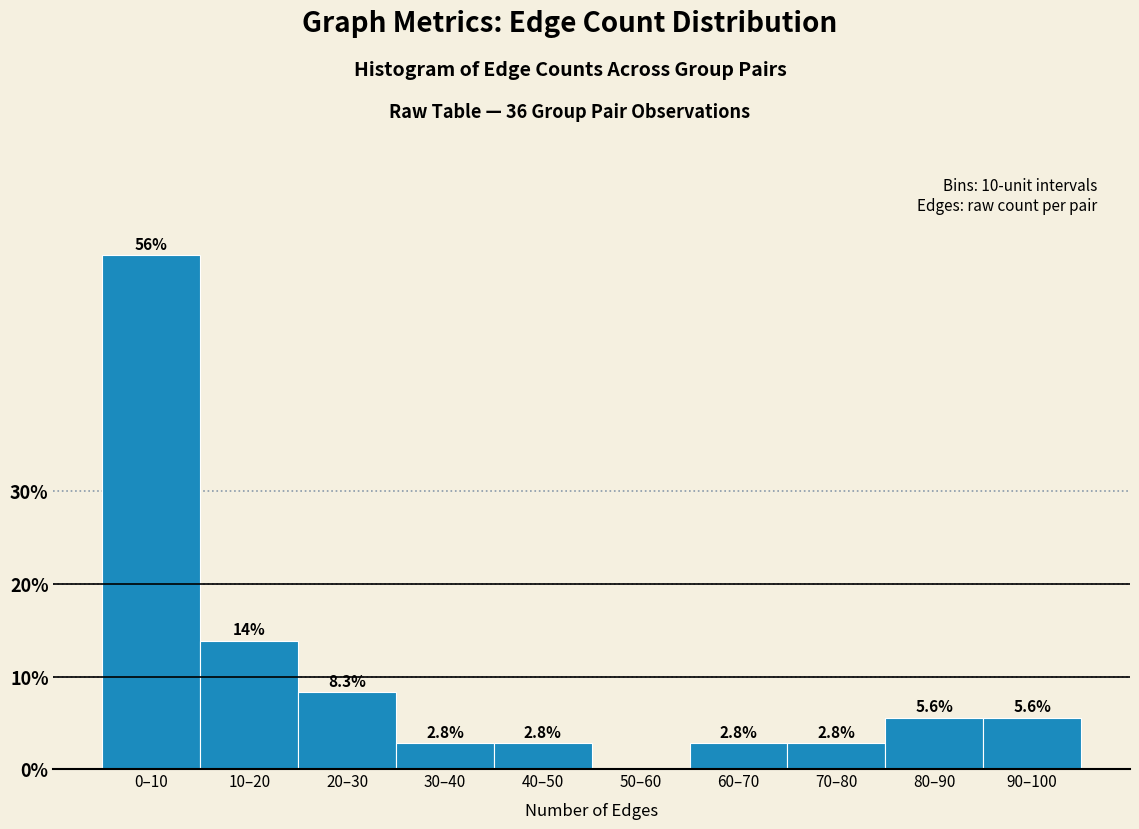

Reading left to right, extract all data points from this chart.

0–10=55.6	10–20=13.9	20–30=8.3	30–40=2.8	40–50=2.8	50–60=0.0	60–70=2.8	70–80=2.8	80–90=5.6	90–100=5.6